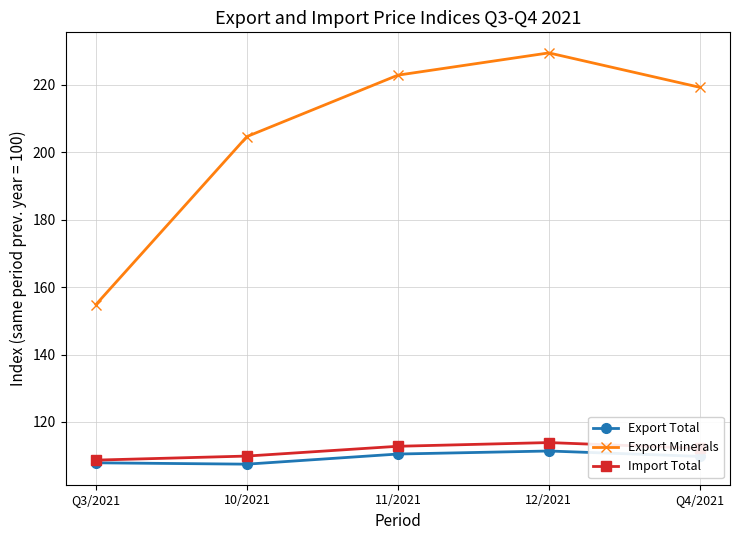

True or false: Export Minerals has more than 1 interior local peaks.

False